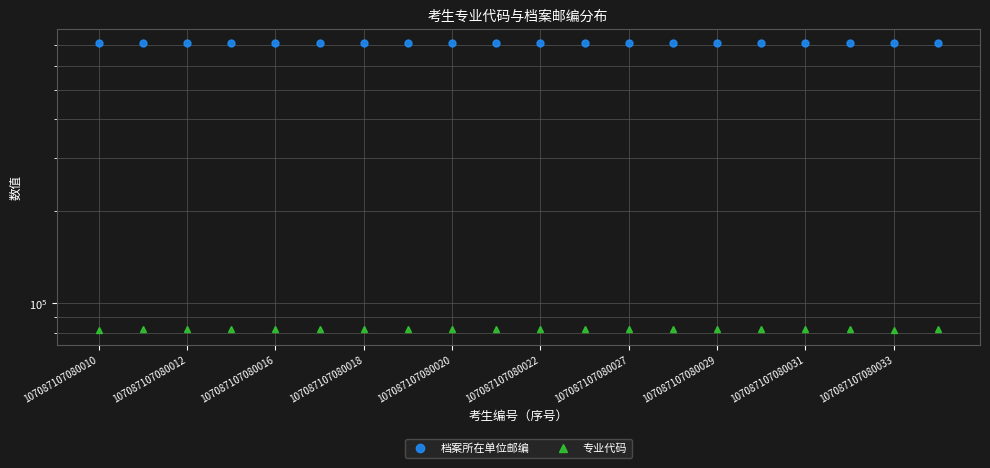

Which has a higher value, 107087107080033 or 18?

107087107080033